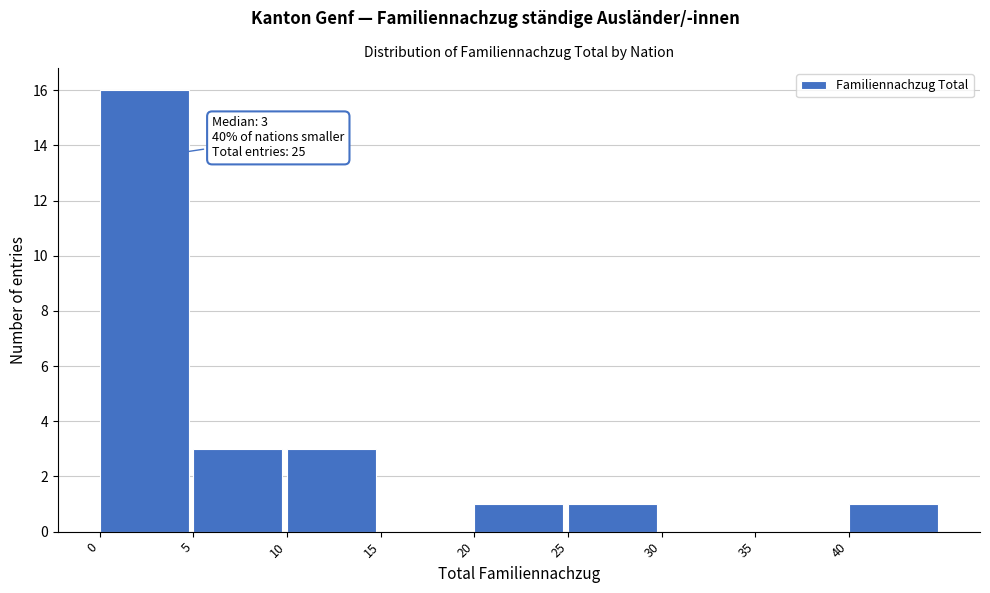

Over which range of the x-axis is the bar tallest?

0 to 5